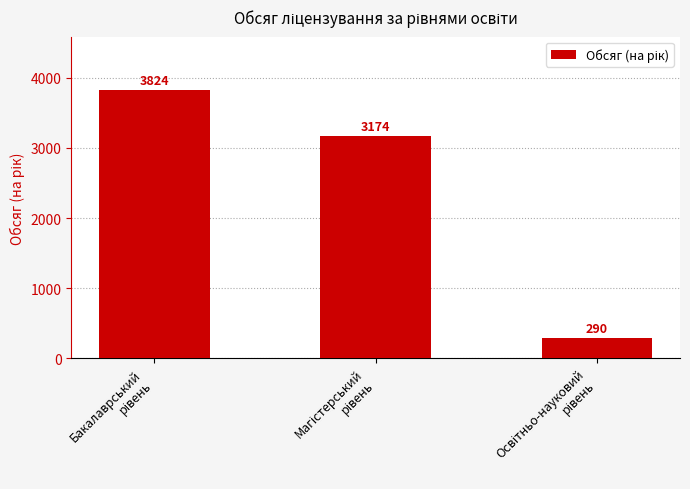

Reading left to right, what are all the values shown in this chart?

3824	3174	290